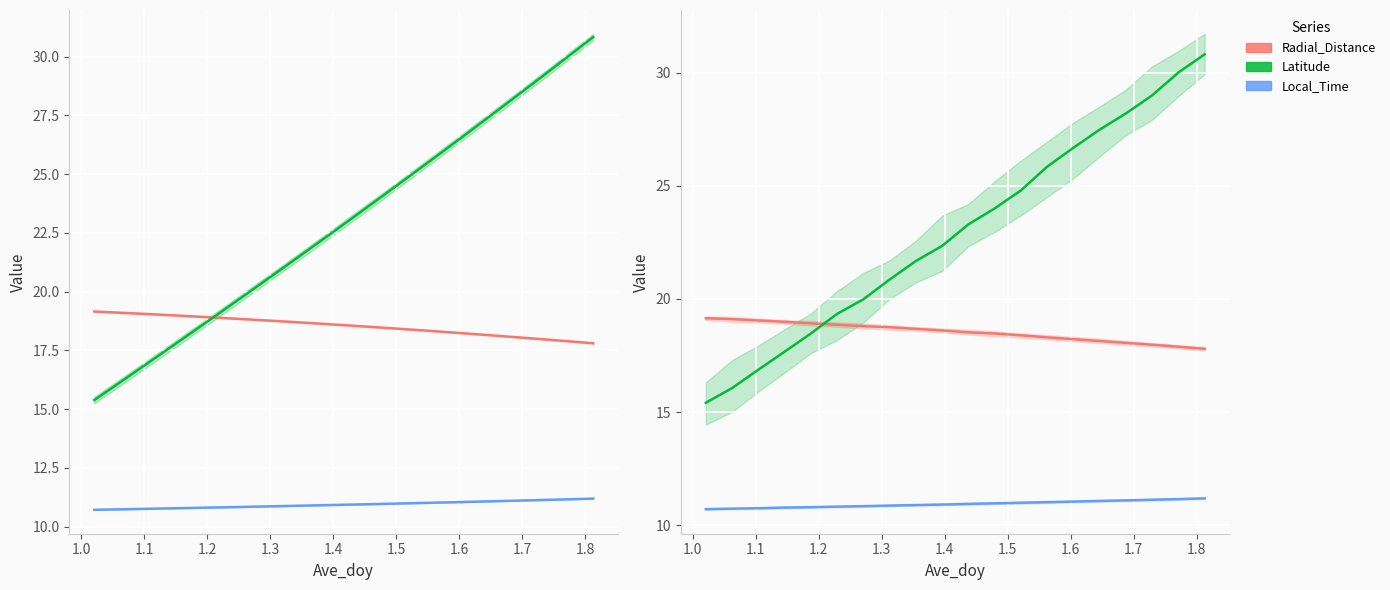

What is the approximate value of Radial_Distance at 1.0?

19.1